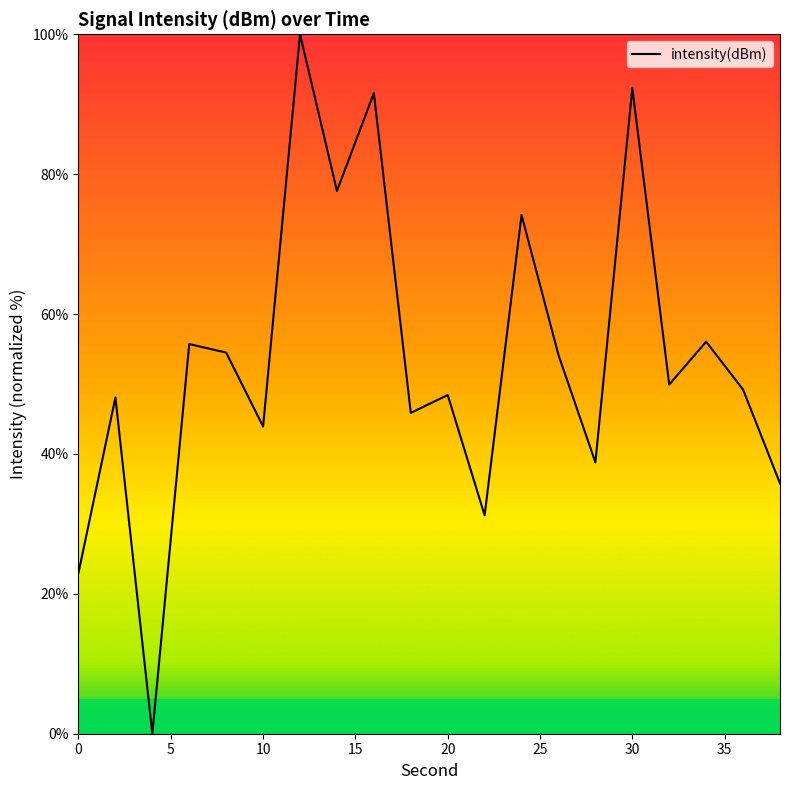

What is the greatest value displayed?

100.0